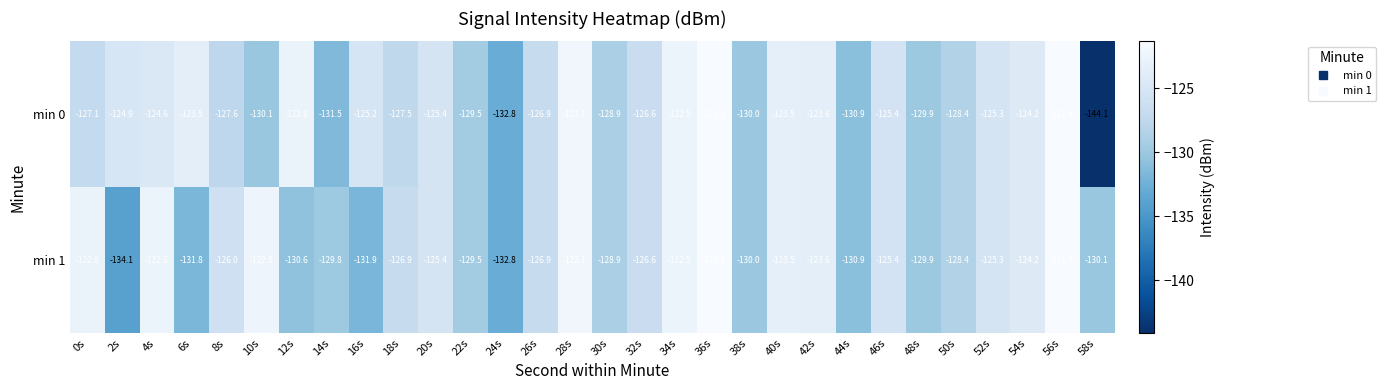

What is the sum of the min 1 values at 54s and 18s?

-251.1